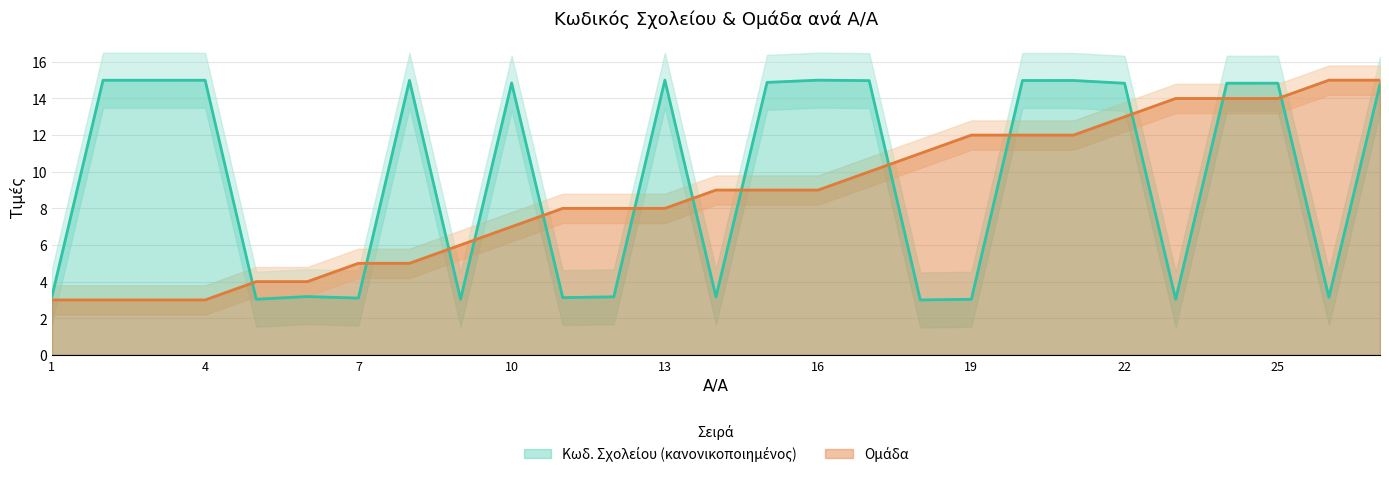

How many lines are shown in the chart?

2